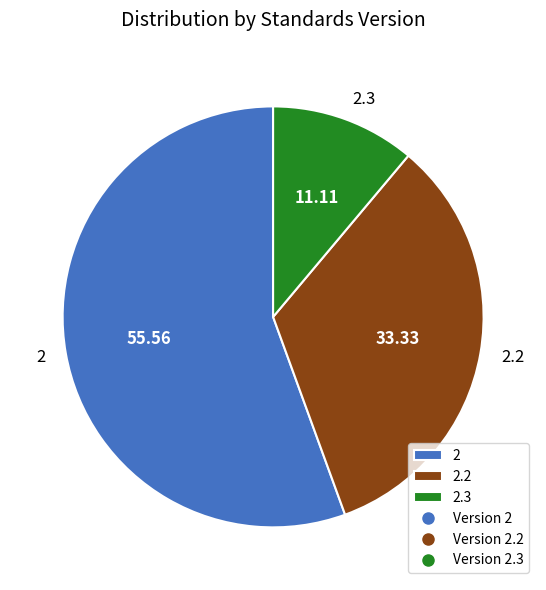

Rank the categories by value from lowest to highest.

2.3, 2.2, 2